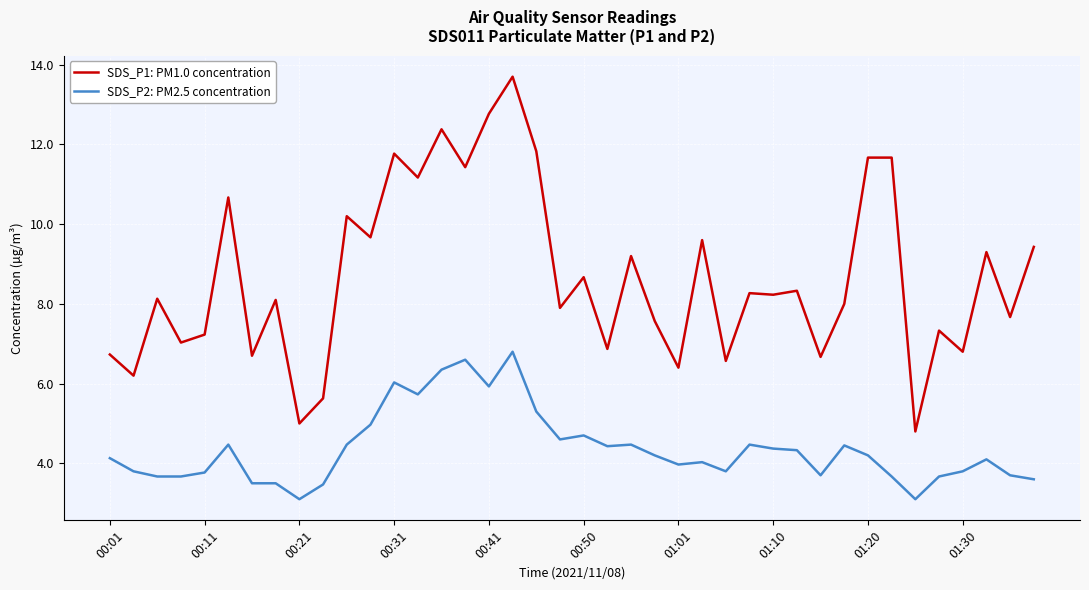

List the series in order of their peak value, lowest first.

SDS_P2: PM2.5 concentration, SDS_P1: PM1.0 concentration